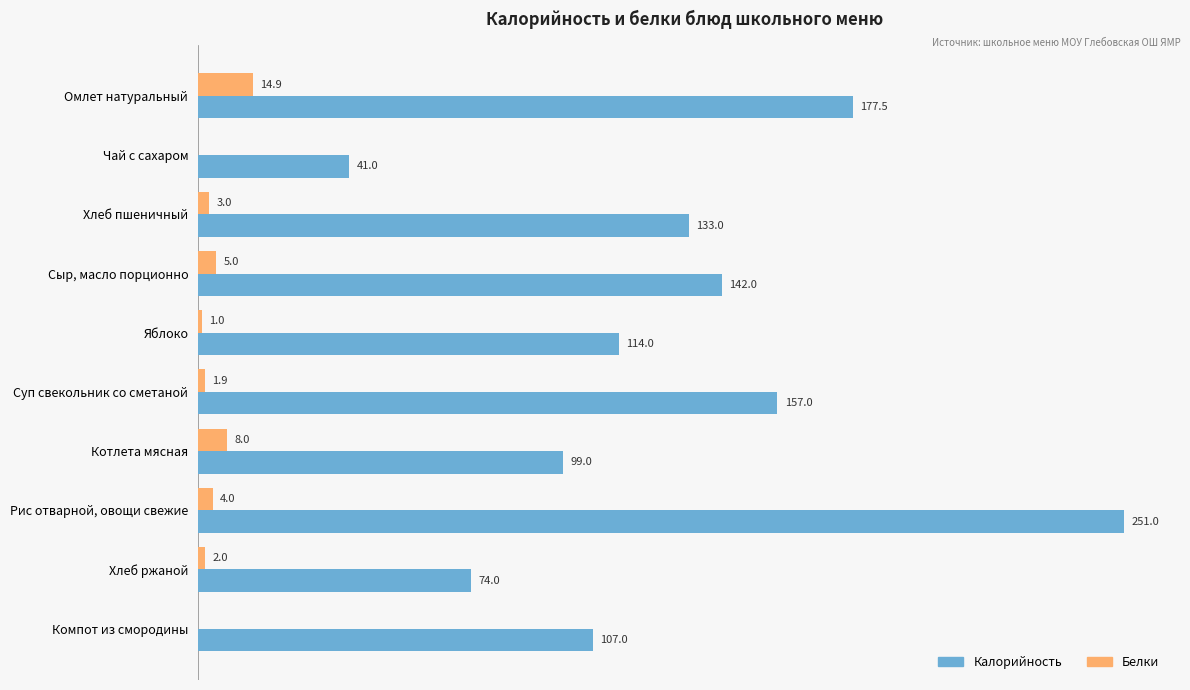

Which series changed the most between Хлеб пшеничный and Рис отварной, овощи свежие?

Калорийность